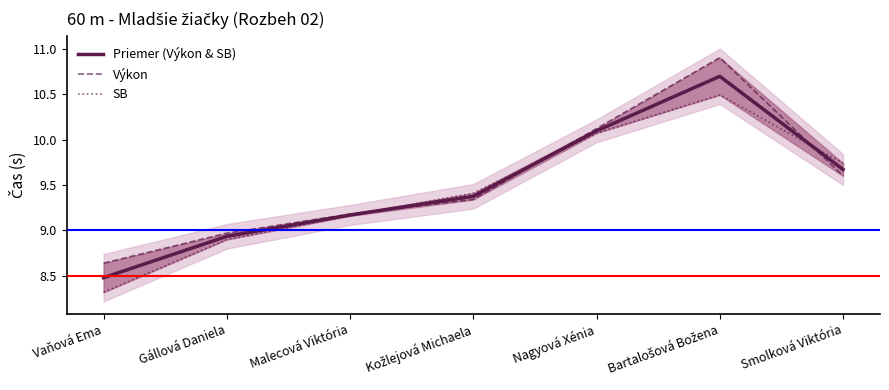

At which label is Výkon closest to 9?

Gállová Daniela